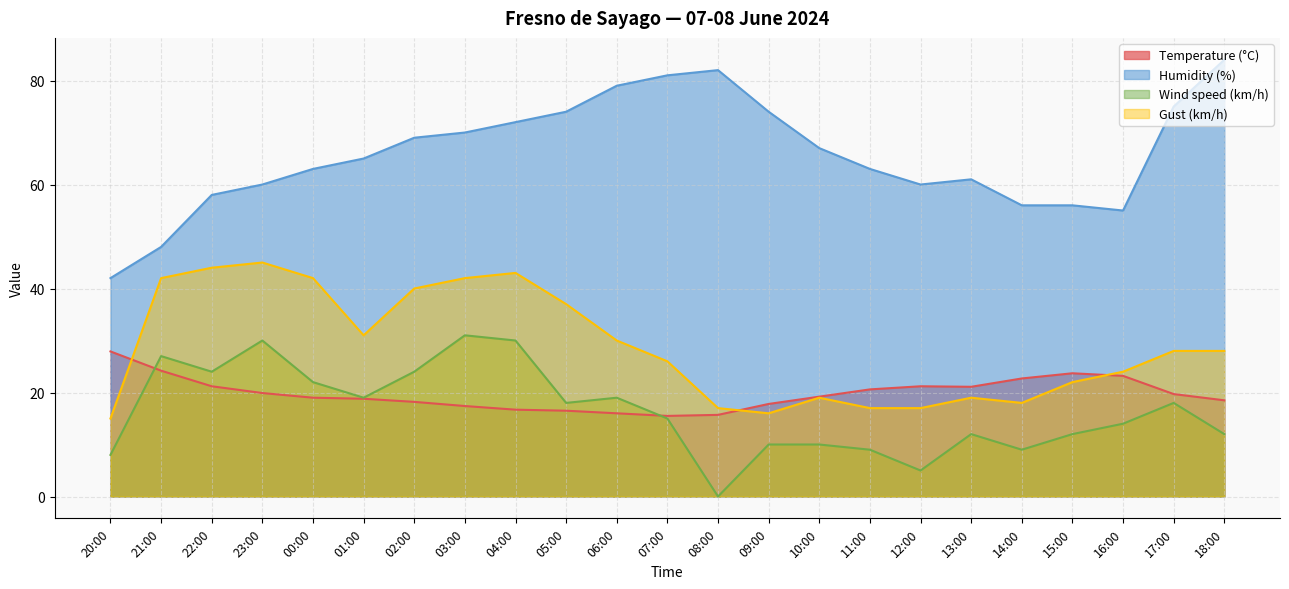

The value of Humidity (%) at 06:00 is 112.4. True or false?

False